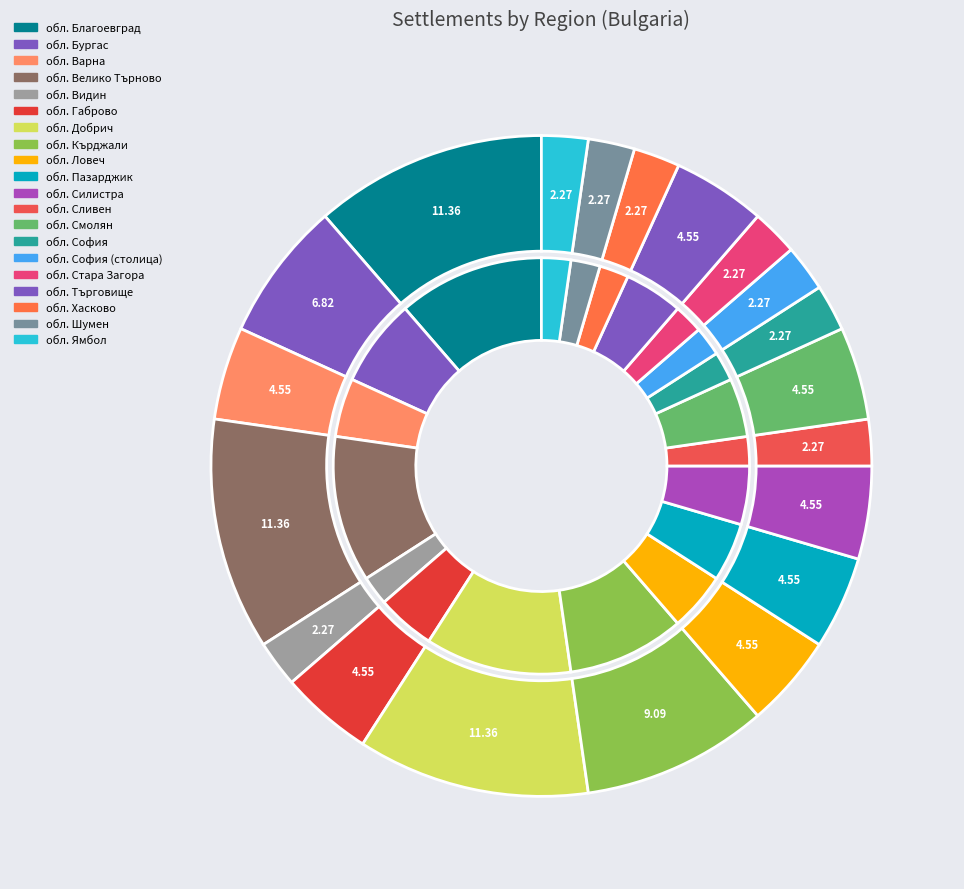

Rank the categories by value from lowest to highest.

обл. Видин, обл. Сливен, обл. София, обл. София (столица), обл. Стара Загора, обл. Хасково, обл. Шумен, обл. Ямбол, обл. Варна, обл. Габрово, обл. Ловеч, обл. Пазарджик, обл. Силистра, обл. Смолян, обл. Търговище, обл. Бургас, обл. Кърджали, обл. Благоевград, обл. Велико Търново, обл. Добрич